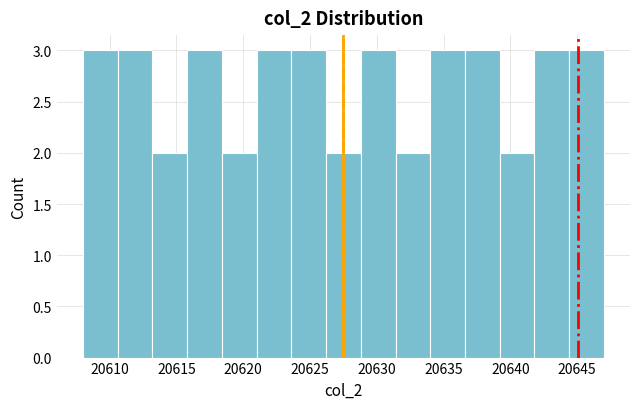

Reading left to right, list every bar in this chart as the range it spans on the x-axis followed by its height. Neither the bar edges nor the heights are printed on the chart, so give them approximately, as read against the axes.

20608.0 to 20610.6: 3
20610.6 to 20613.2: 3
20613.2 to 20615.8: 2
20615.8 to 20618.4: 3
20618.4 to 20621.0: 2
20621.0 to 20623.6: 3
20623.6 to 20626.2: 3
20626.2 to 20628.8: 2
20628.8 to 20631.4: 3
20631.4 to 20634.0: 2
20634.0 to 20636.6: 3
20636.6 to 20639.2: 3
20639.2 to 20641.8: 2
20641.8 to 20644.4: 3
20644.4 to 20647.0: 3